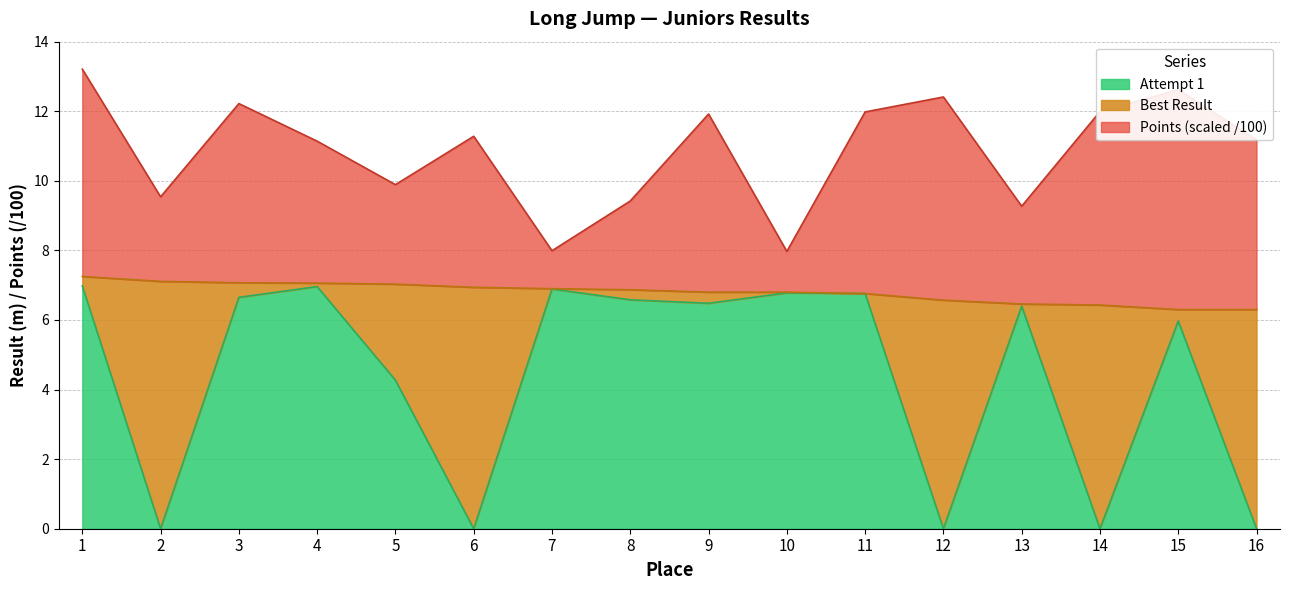

At which label does Points first exceed 11?

1